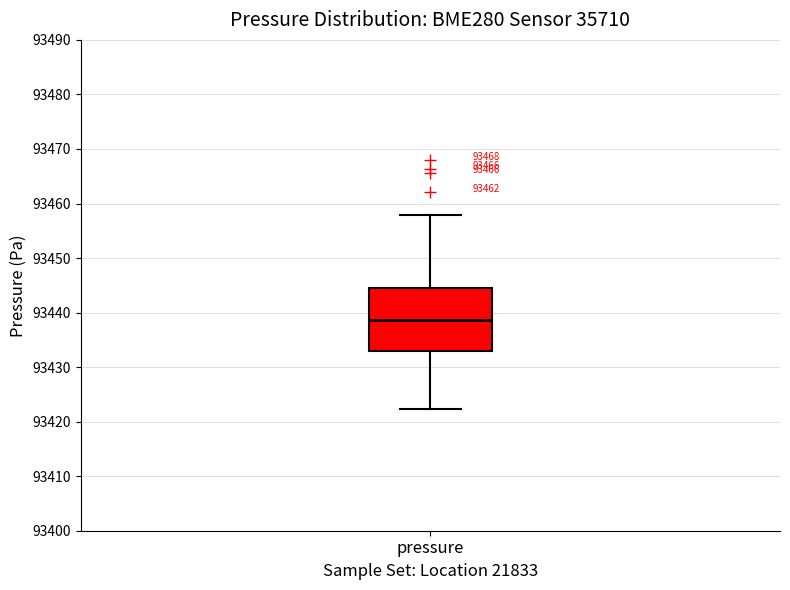

Read this box plot against the y-axis: the position of the median line, the range covered by the box, and the ends of both whiskers. The values are not printed on the chart, so give them approximately, as read against the axis.

median 93439, box 93433 to 93444, whiskers 93422 to 93458